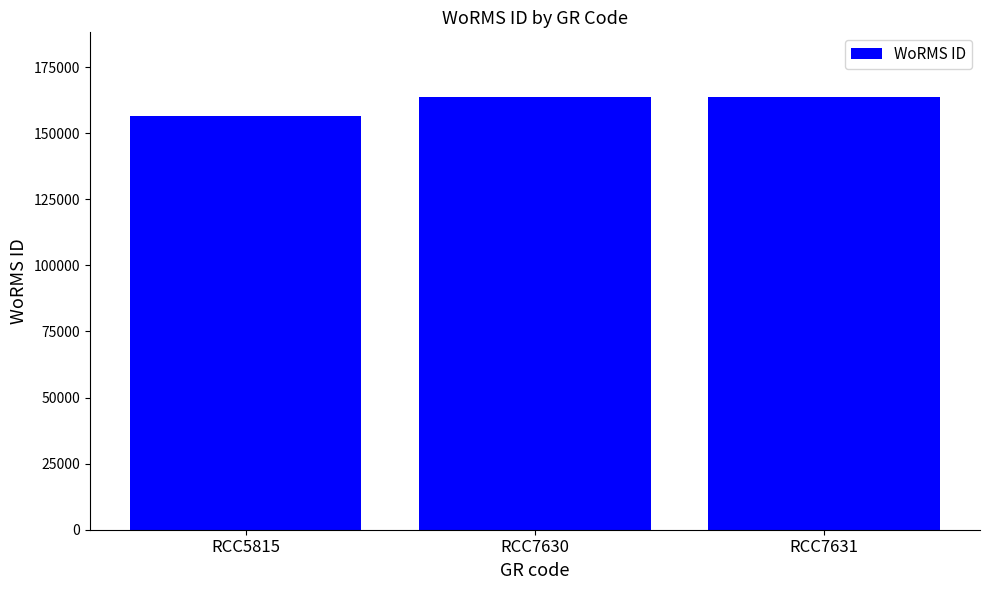

What is the maximum value shown in the chart?

163646